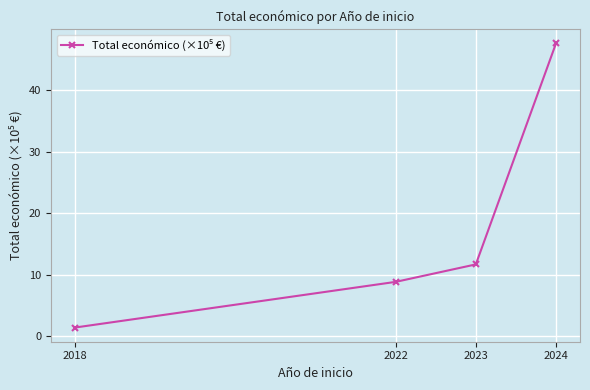

Is it true that the value at 2022 is 8.9?

True